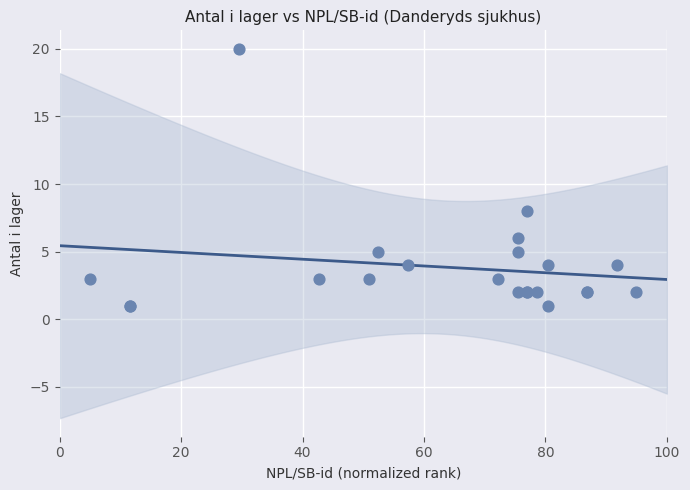

What Y value in the scatter plot is closest to 10?

8